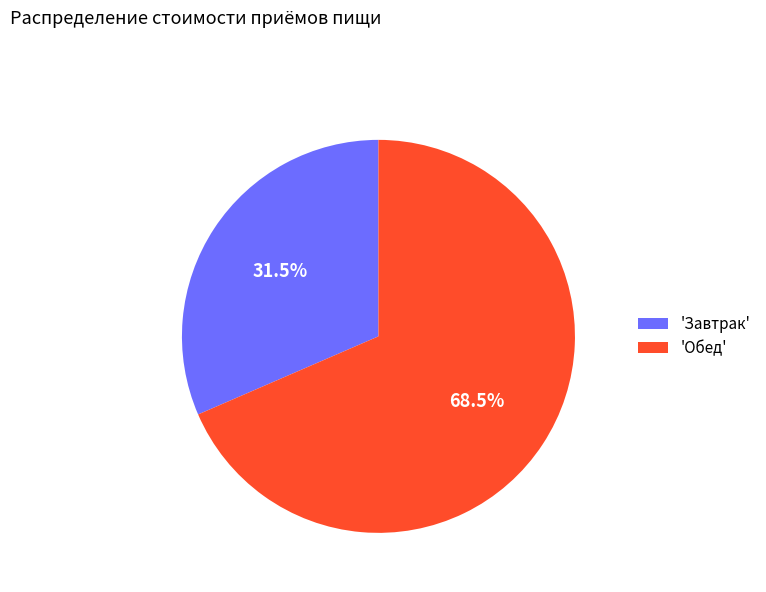

Is the sum of 'Завтрак' and 'Обед' greater than half?

Yes